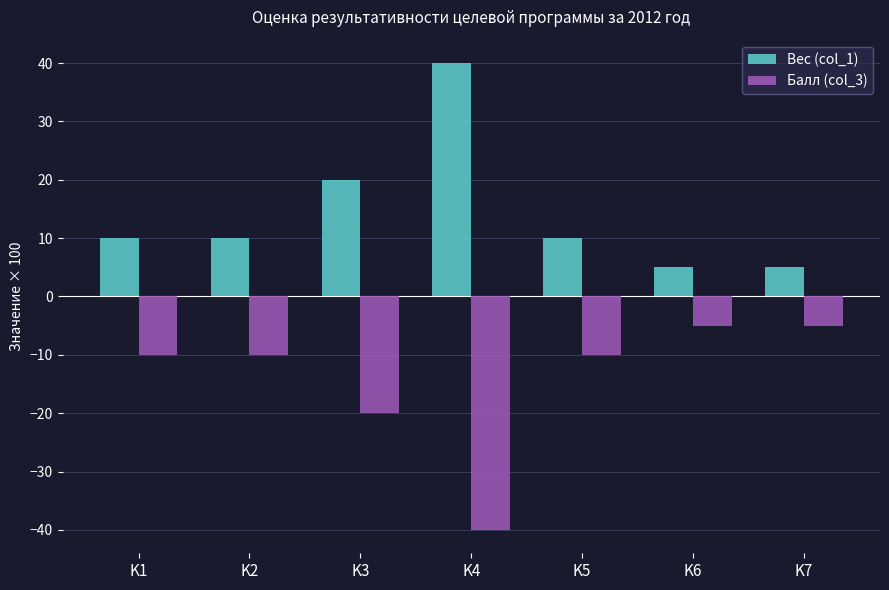

Which series has the largest total across all categories?

Вес (col_1)